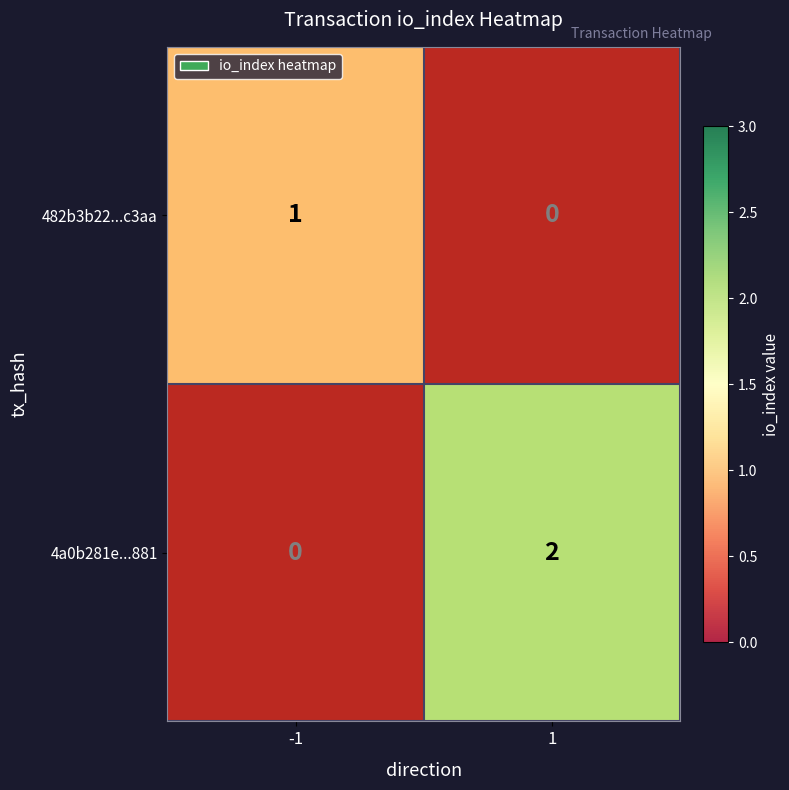

Between -1 and 1, which is larger?

-1